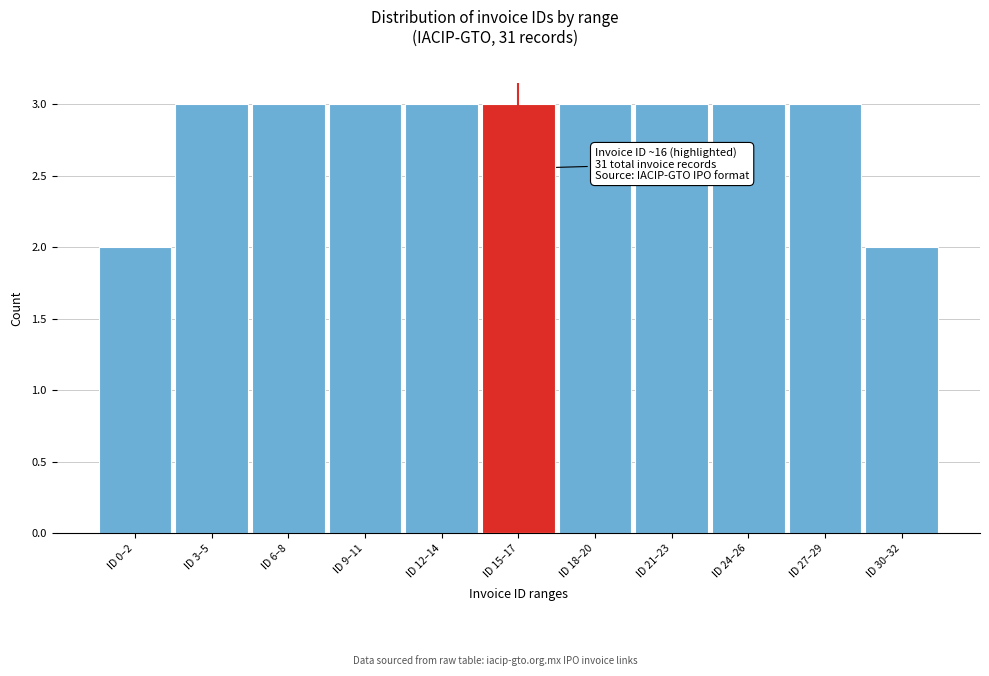

Reading right to left, transcribe all the data shown in this chart.

2	3	3	3	3	3	3	3	3	3	2